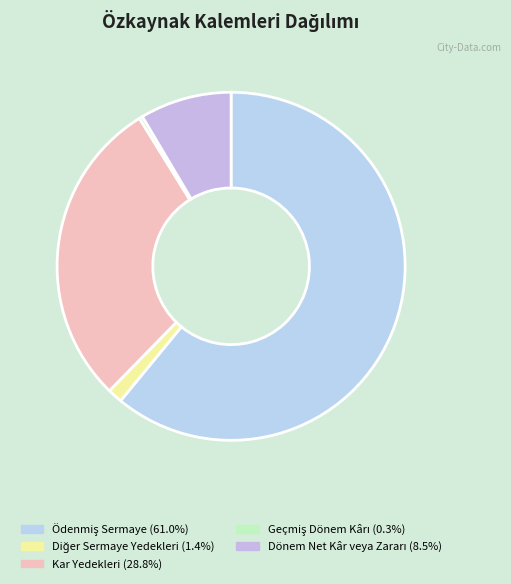

How many slices are in this pie chart?

5